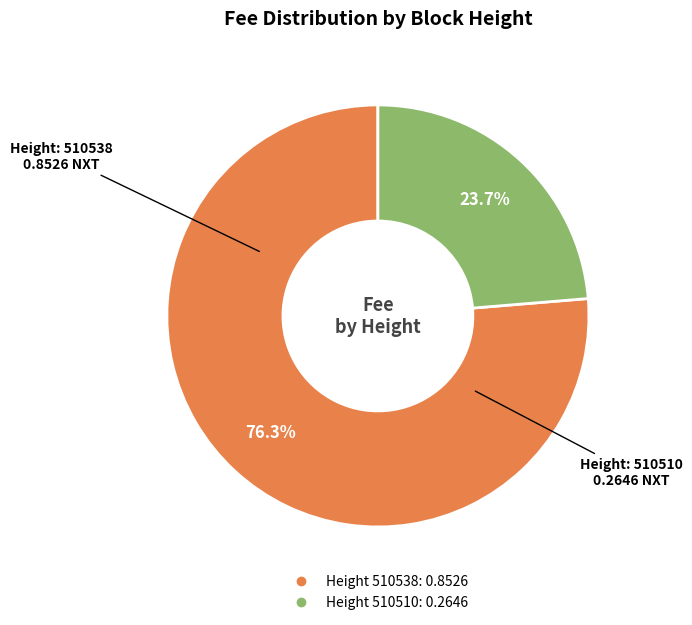

To the nearest percent, what is the average slice percentage?

50%